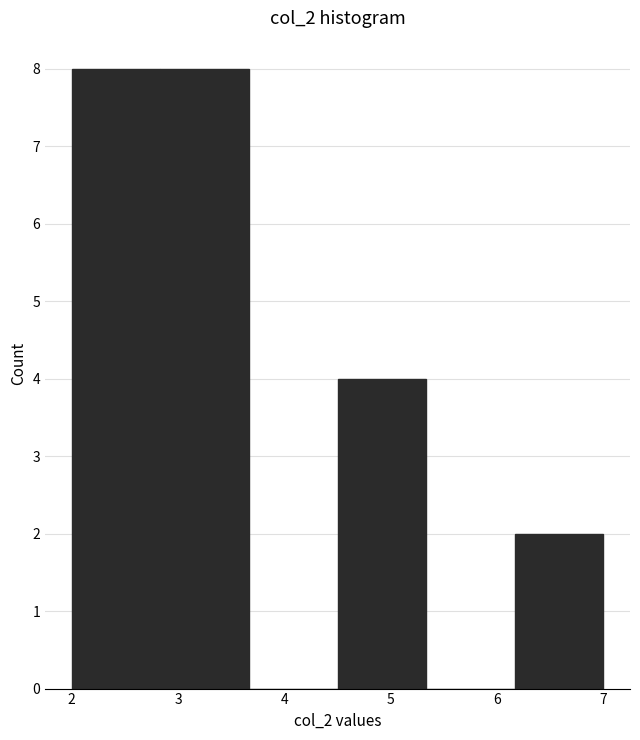

How tall is the bar that spans 6.2 to 7.0 on the x-axis? Neither the bar edges nor the heights are printed on the chart, so give them approximately, as read against the axes.

2